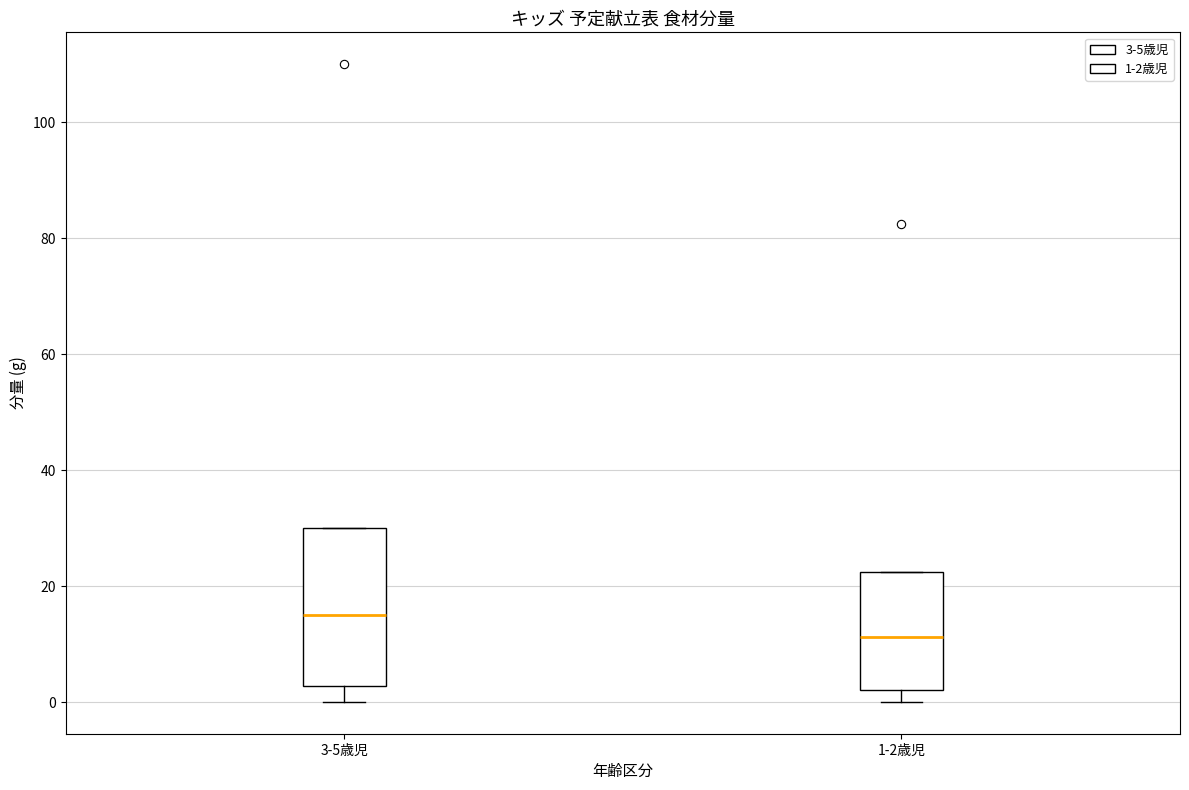

Where does the median line of the box for 3-5歳児 sit on the y-axis? The values are not printed on the chart, so give them approximately, as read against the axis.

16